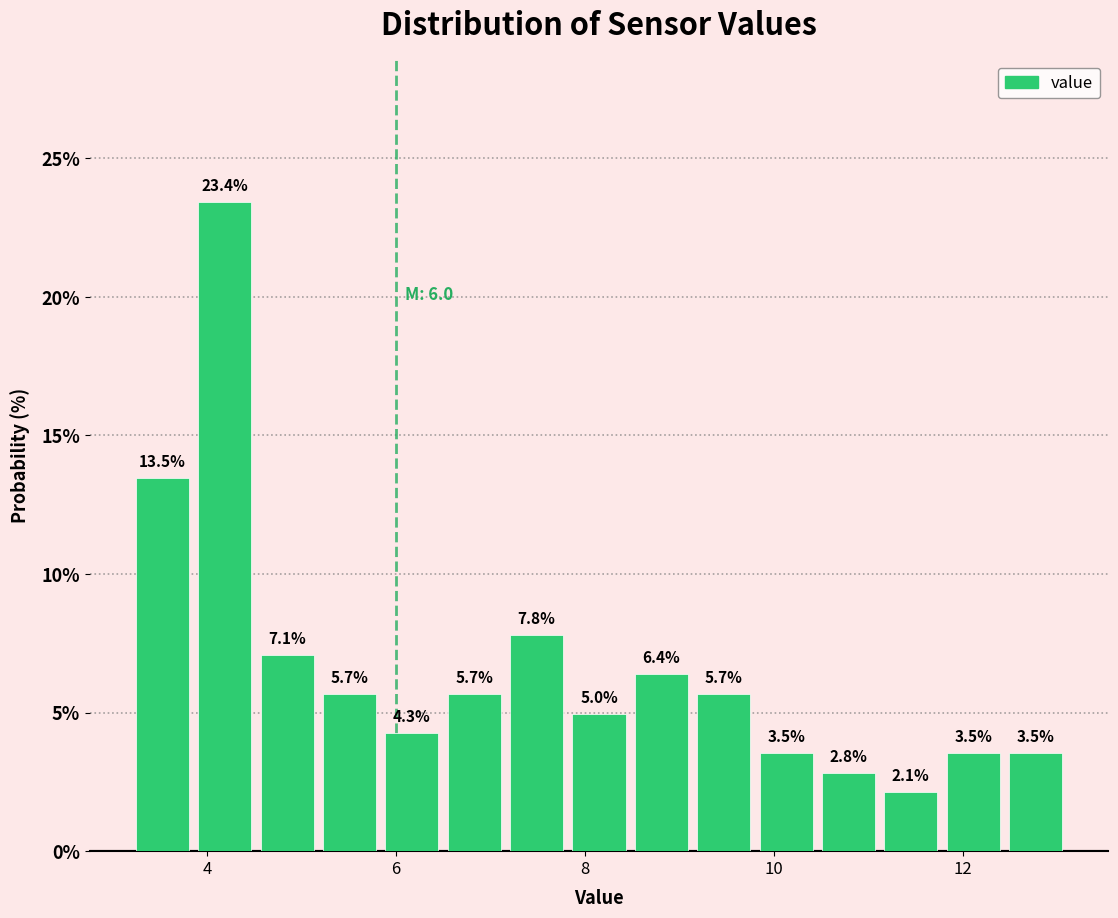

Read against the x-axis, roughly where is the centre of the tallest bar?

4.2